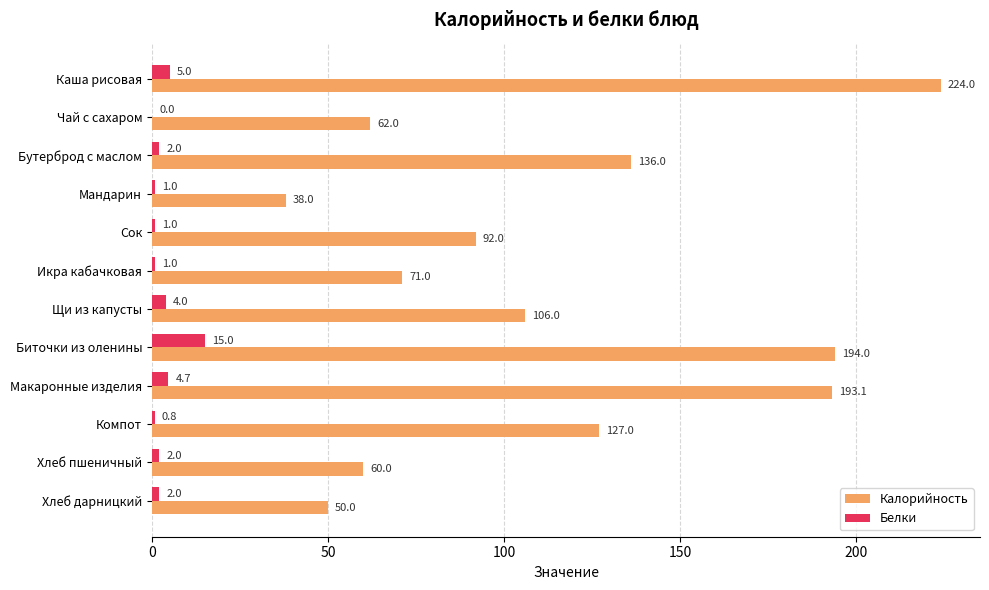

The Калорийность series shows 39.8 at Чай с сахаром. True or false?

False